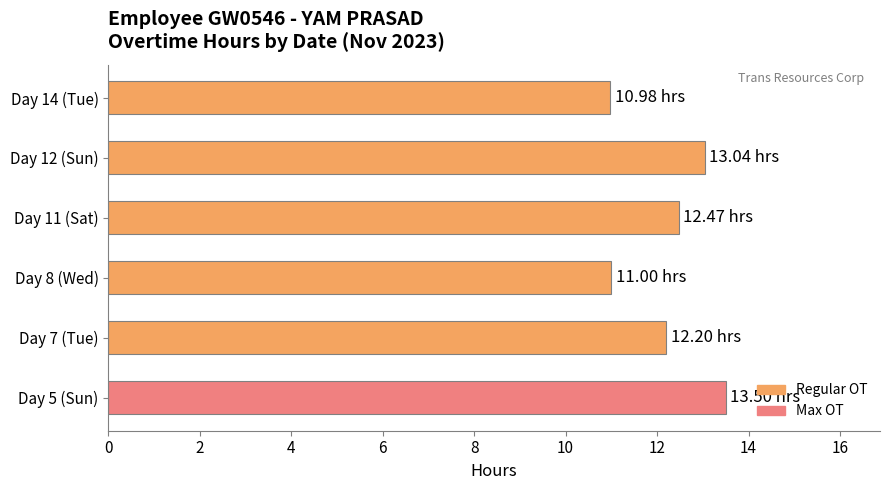

What is the average value?

12.2